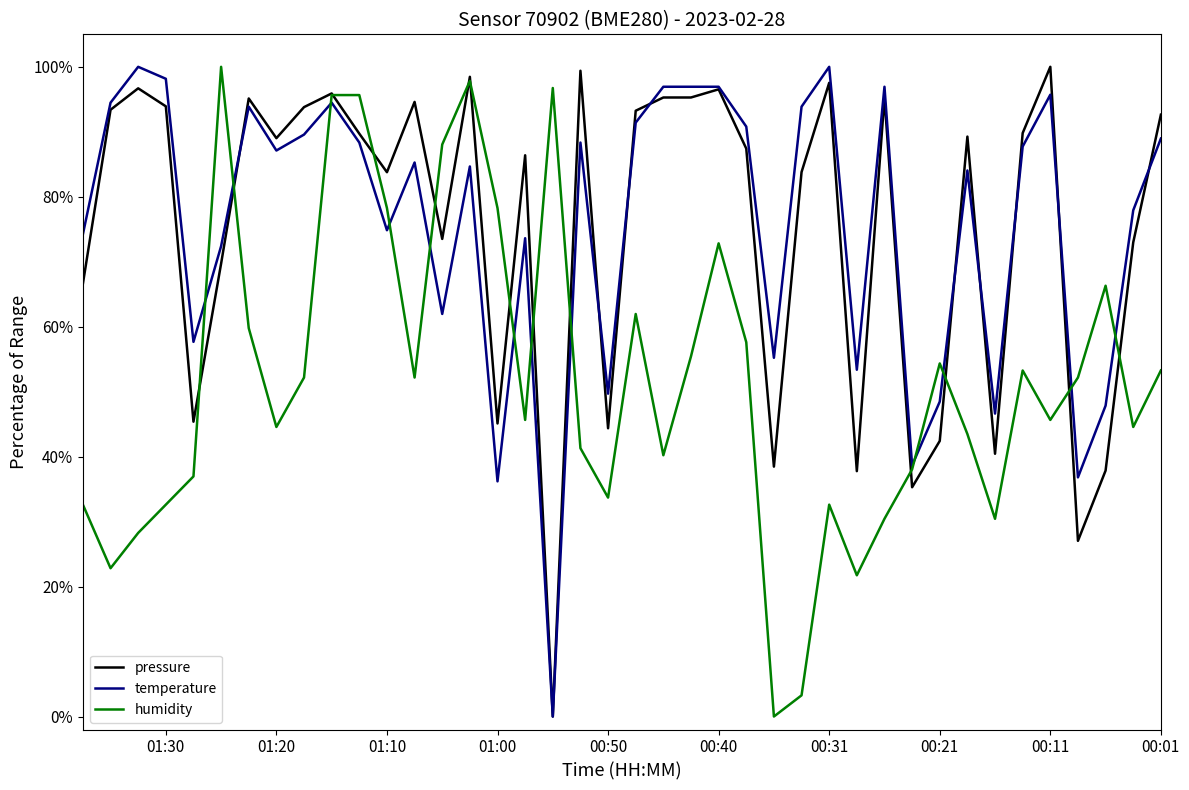

True or false: temperature has more than 1 points higher than both neighbors.

True